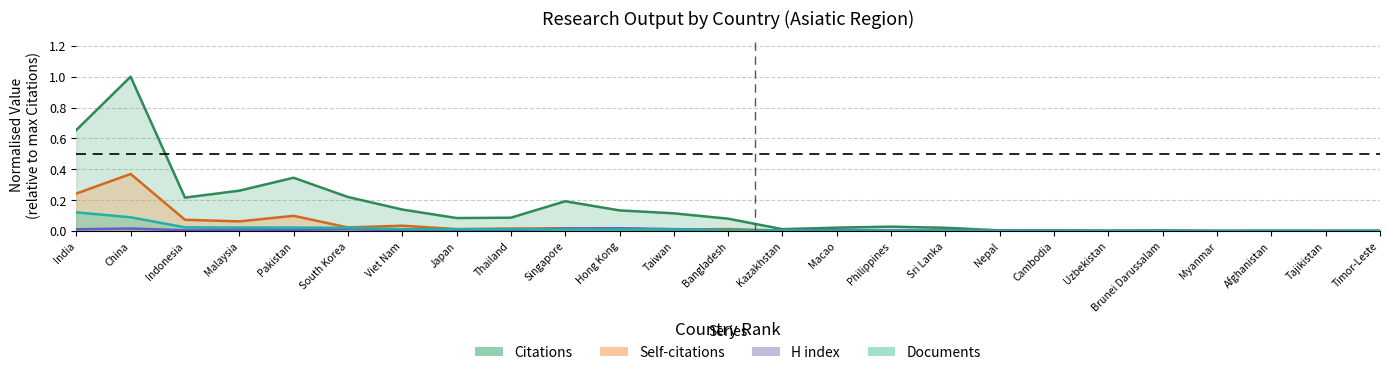

In Citations, how many points are higher than both neighbors (excluding endpoints)?

7